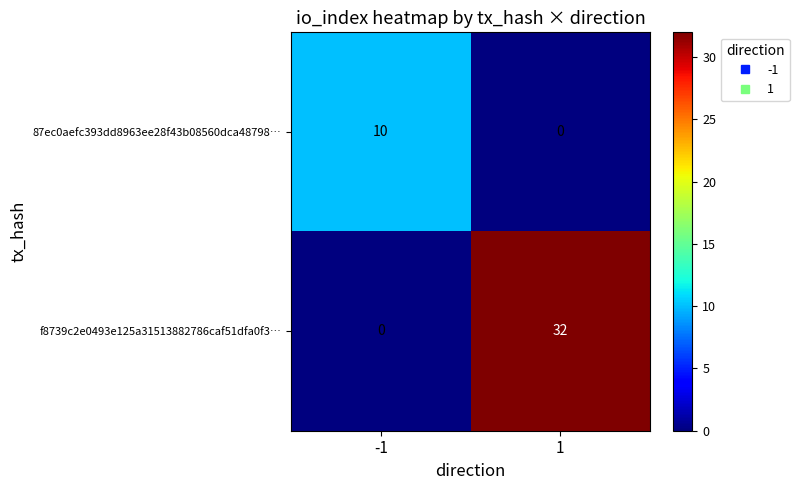

Is it true that 87ec0aefc393dd8963ee28f43b08560dca48798… equals 5 at 1?

False